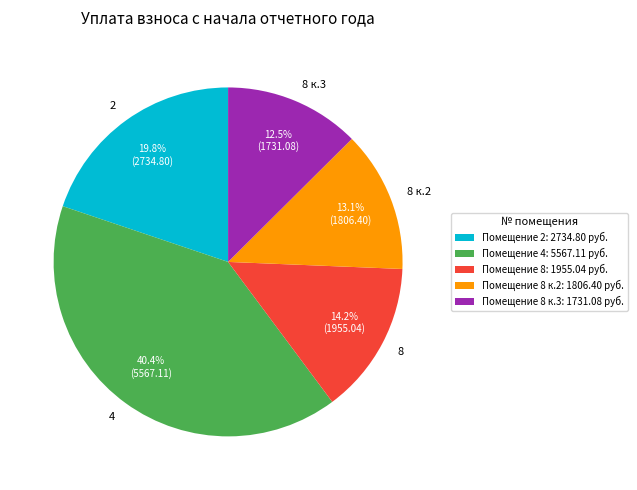

Is there any slice that represents more than half of the pie?

No